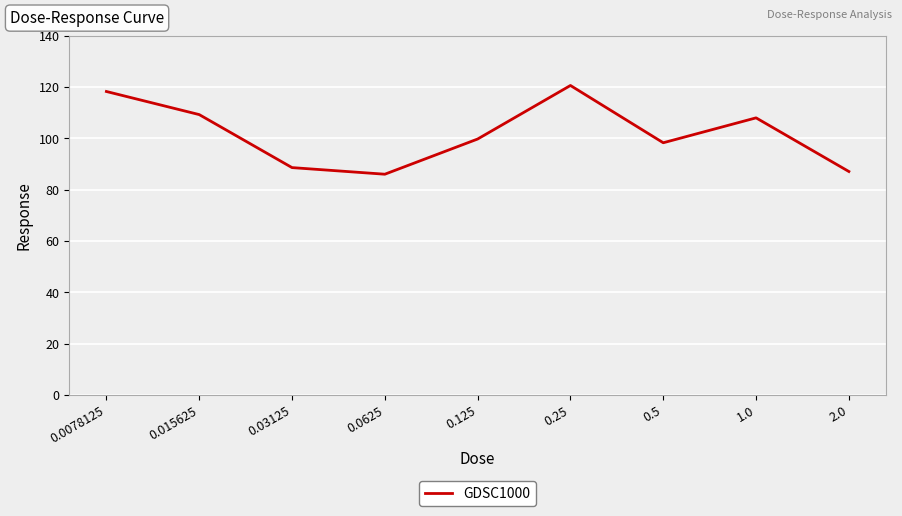

Count the number of data series in this chart.

1